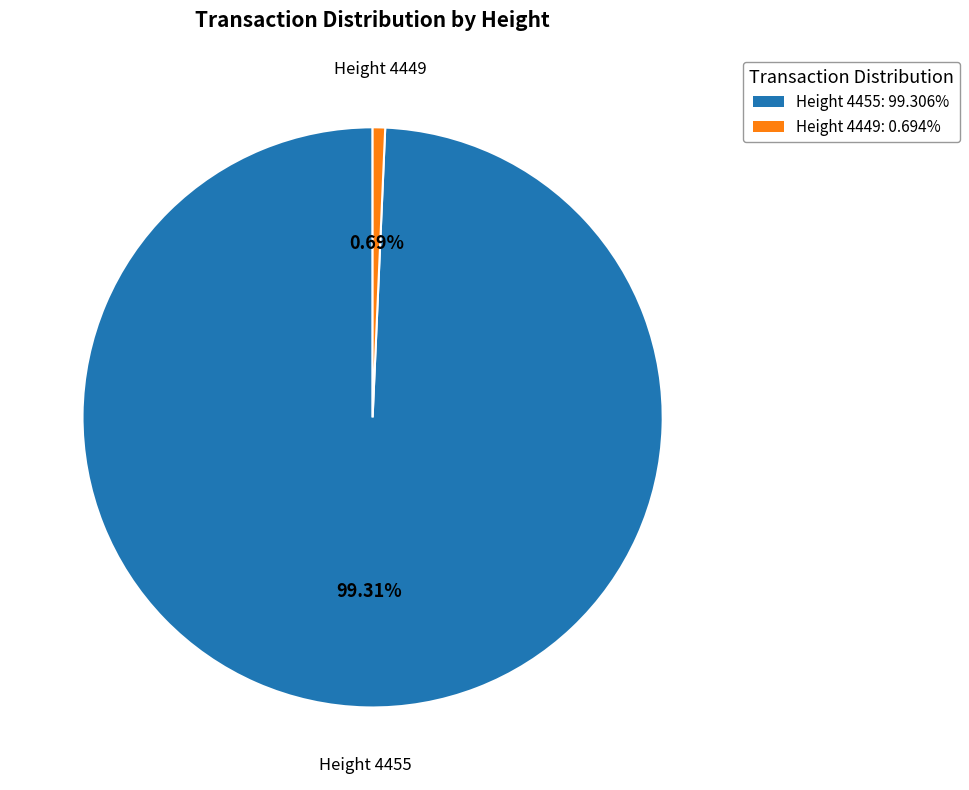

Count the number of slices in the pie.

2